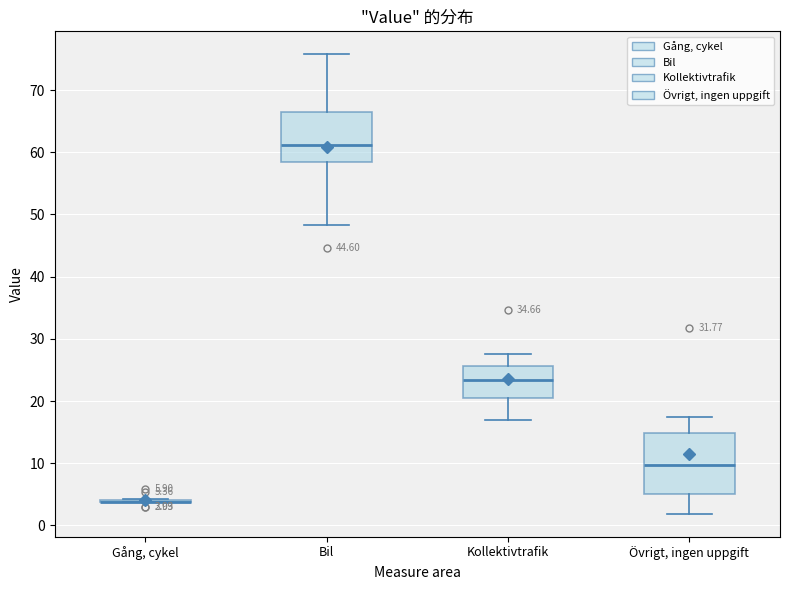

Comparing the boxes themselves (not the whiskers), which one is the tallest?

Övrigt, ingen uppgift